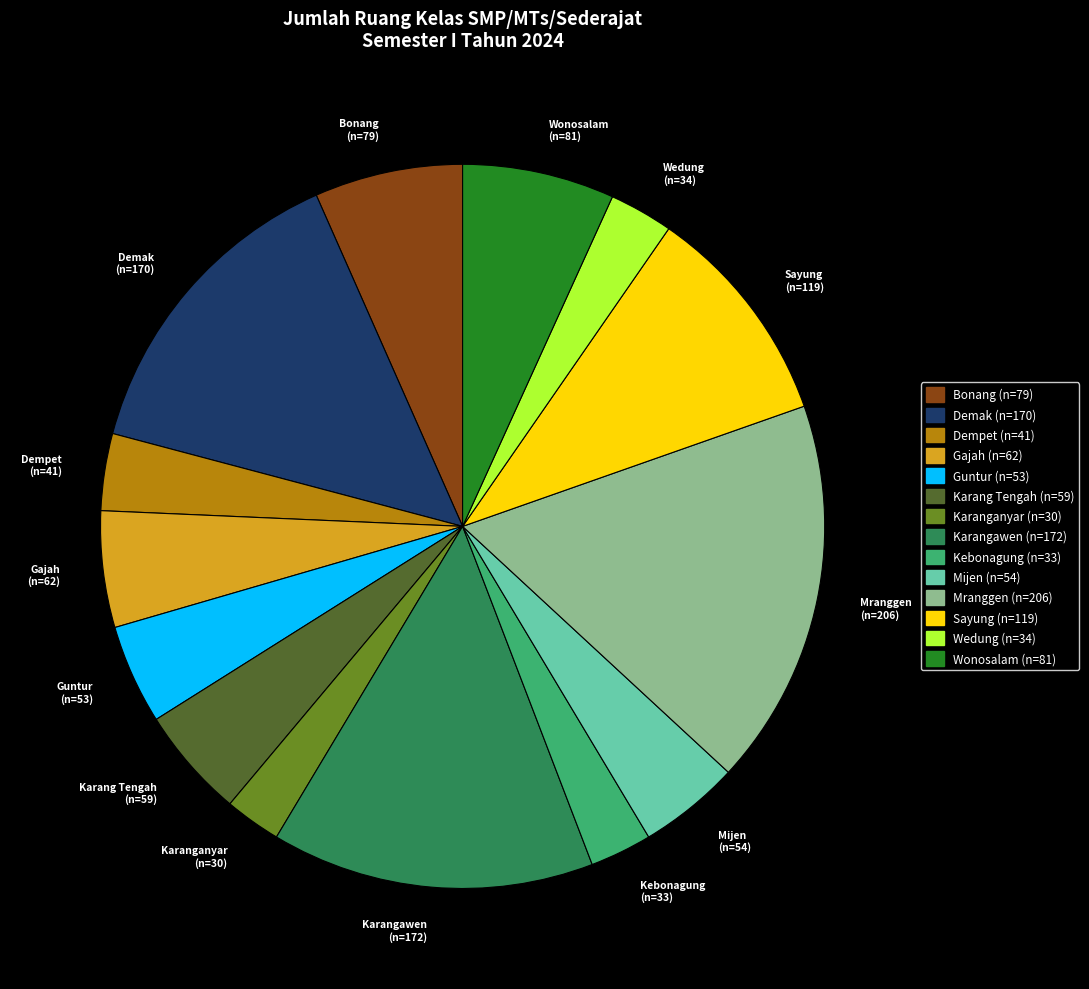

Combined, do Karangawen and Bonang account for over 50%?

No